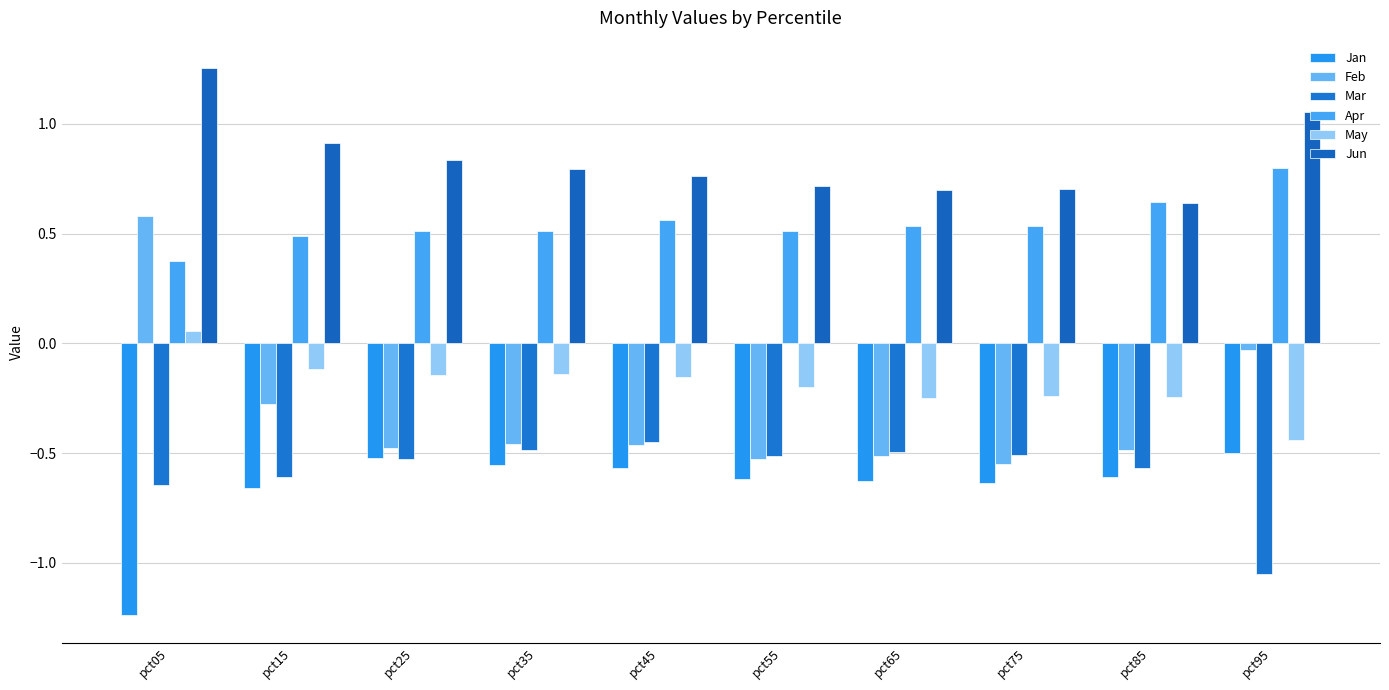

How many groups of bars are there?

10